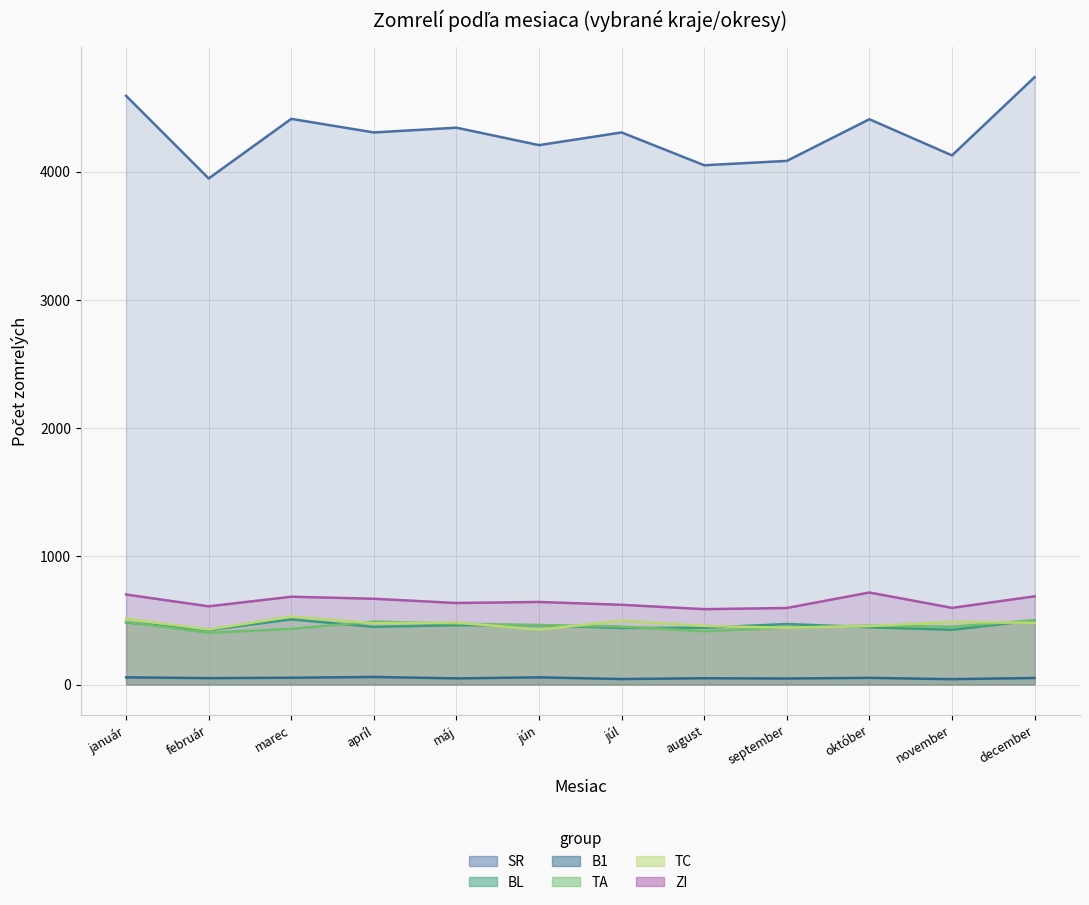

Which series has the largest range (max minus min)?

SR